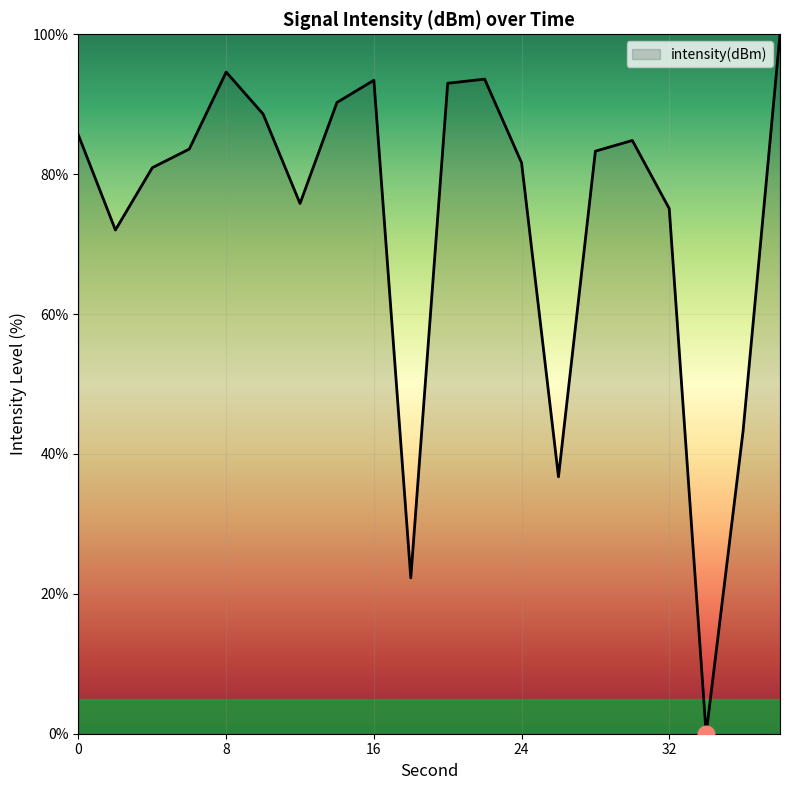

What is the greatest value displayed?

100.0